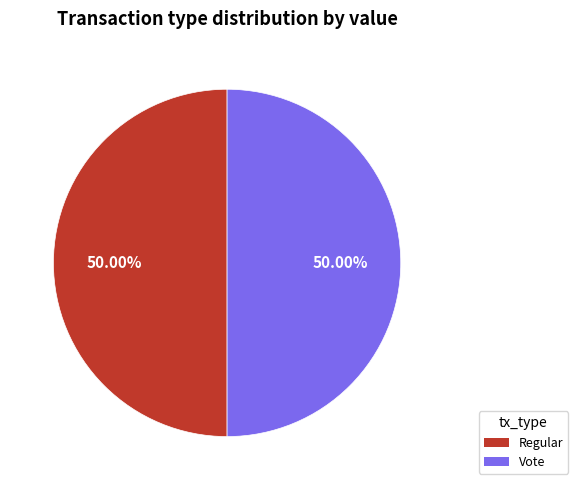

Combined, what portion of the pie is Regular and Vote?

100.0%